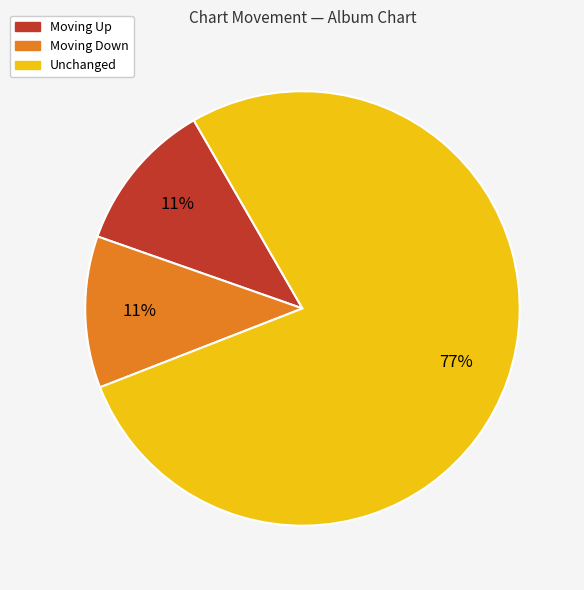

To the nearest percent, what is the average slice percentage?

33%